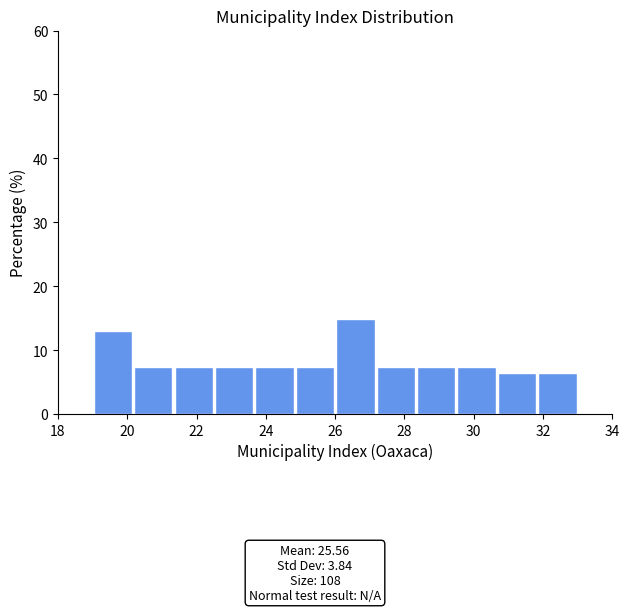

Reading left to right, transcribe this chart: for each bar, give the range it covers on the x-axis and its height. Neither the bar edges nor the heights are printed on the chart, so give them approximately, as read against the axes.

19.0 to 20.2: 13
20.2 to 21.4: 7
21.4 to 22.6: 7
22.6 to 23.6: 7
23.6 to 24.8: 7
24.8 to 26.0: 7
26.0 to 27.2: 15
27.2 to 28.4: 7
28.4 to 29.6: 7
29.6 to 30.6: 7
30.6 to 31.8: 6
31.8 to 33.0: 6